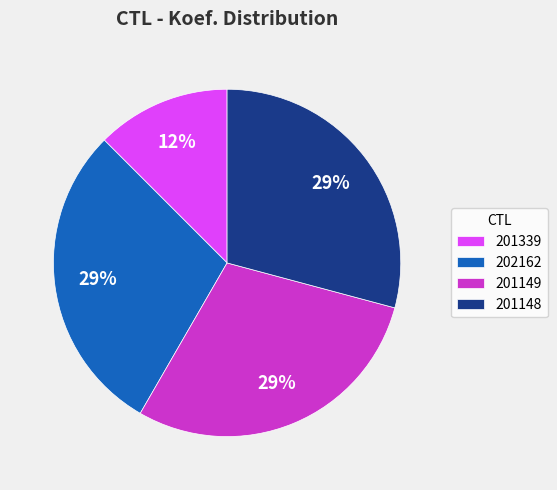

Does any single category account for the majority?

No